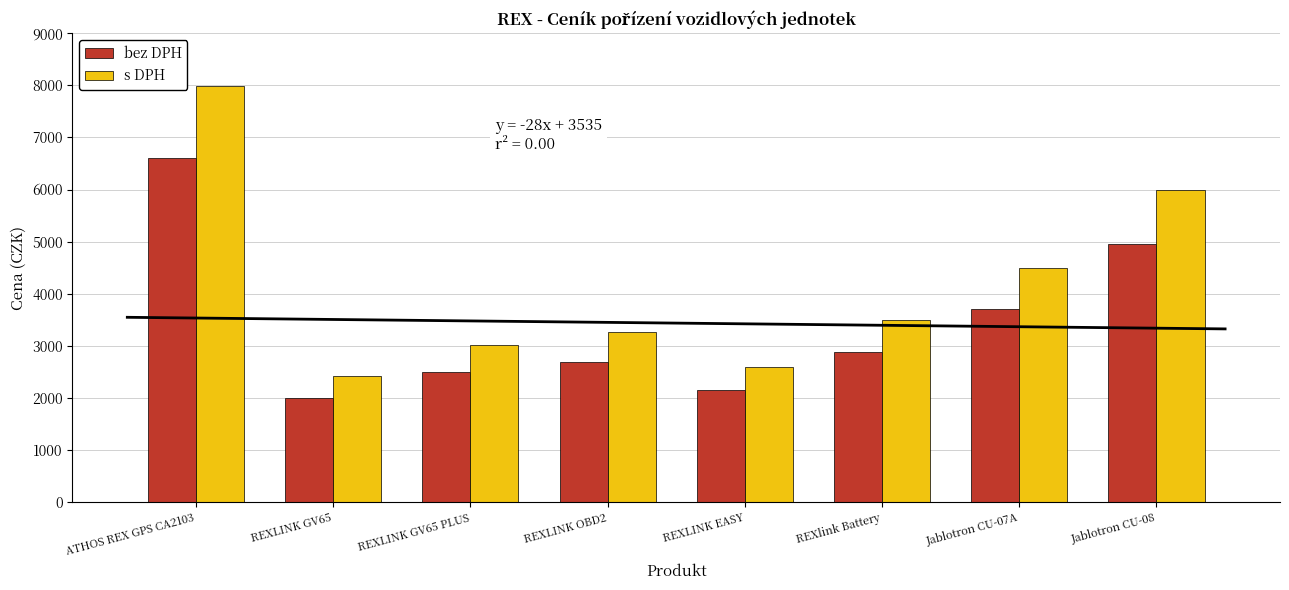

Reading left to right, extract all data points from this chart.

bez DPH: 6603.0	1999.0	2499.0	2699.0	2149.0	2884.0	3715.0	4957.0
s DPH: 7989.6	2418.8	3023.8	3265.8	2600.3	3489.6	4495.1	5998.0